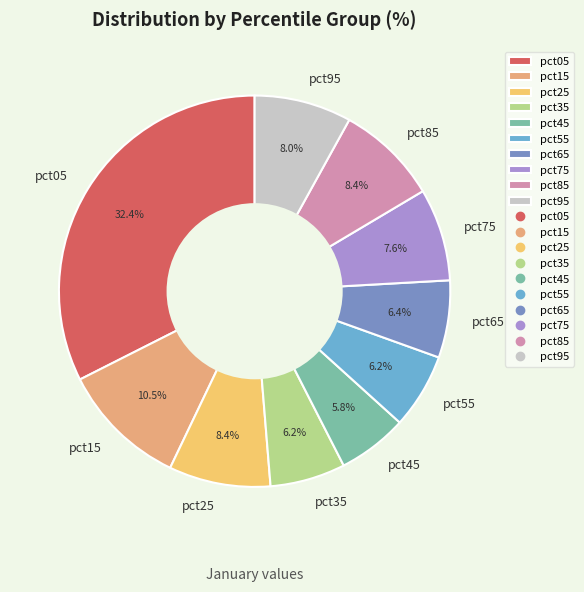

What portion of the pie excludes pct35?

93.8%